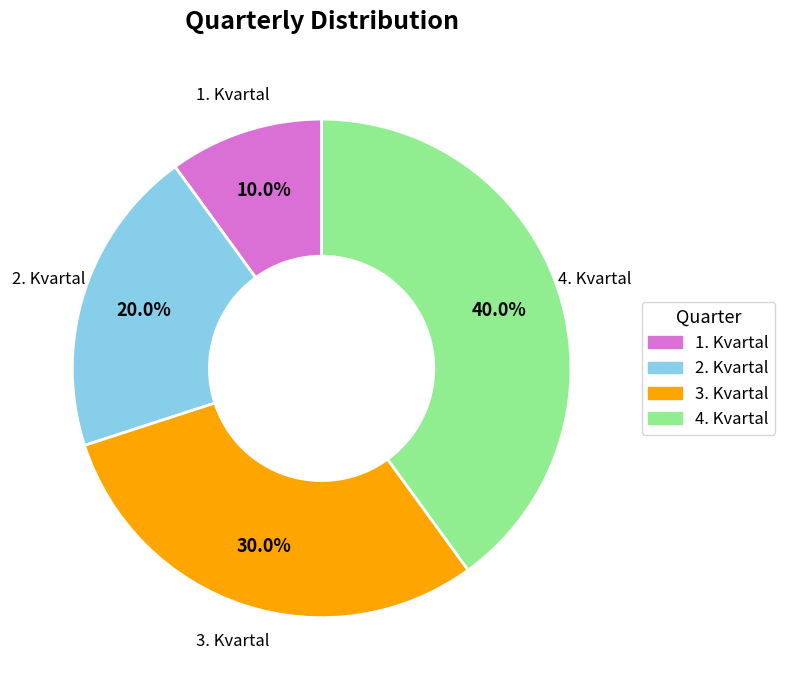

What is the total percentage of 2. Kvartal and 1. Kvartal?

30.0%